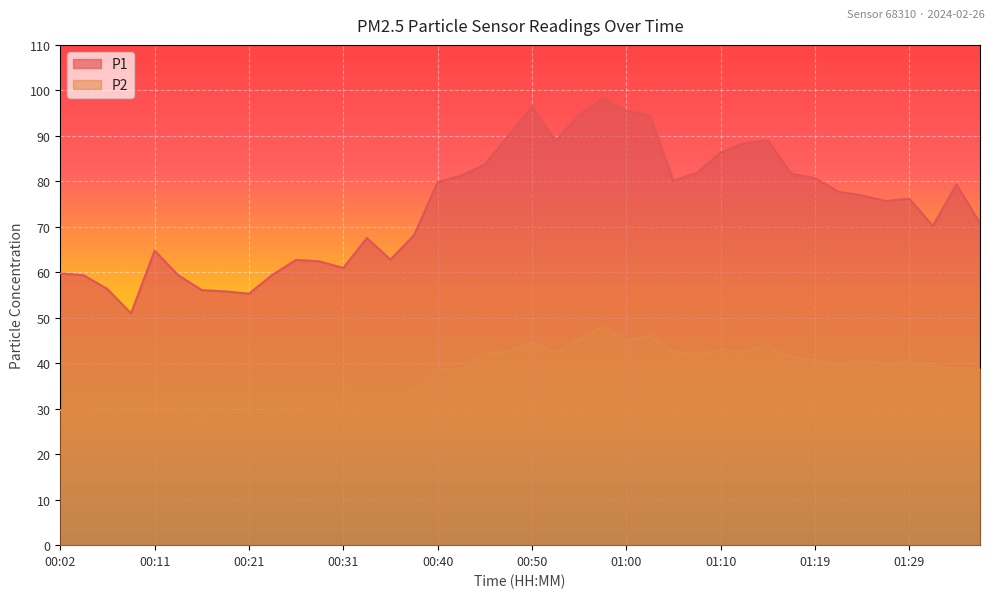

Is it true that P2 equals 28.8 at 00:26?

True